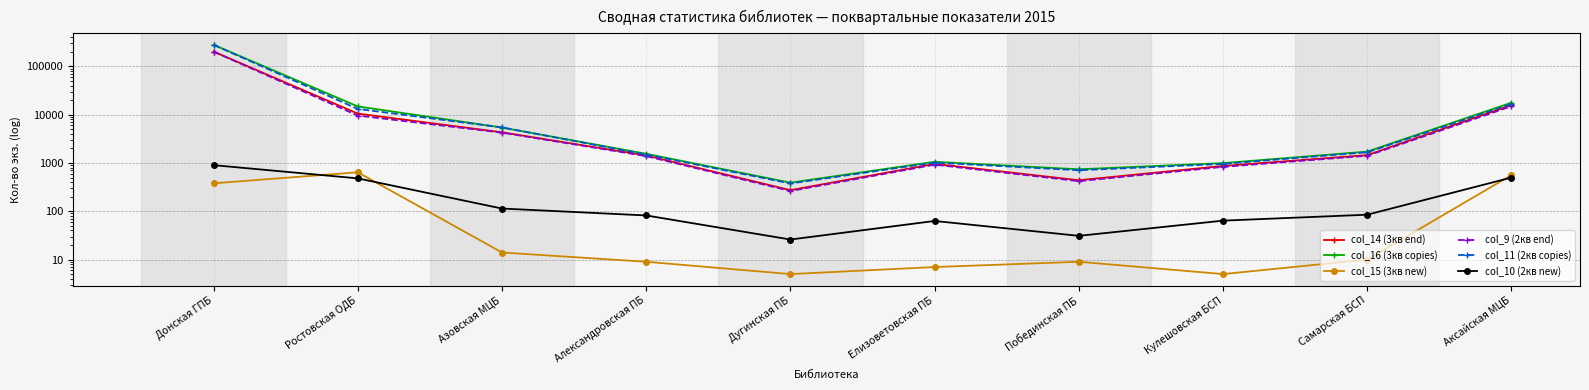

True or false: col_9 (2кв end) and col_15 (3кв new) cross at least once.

False